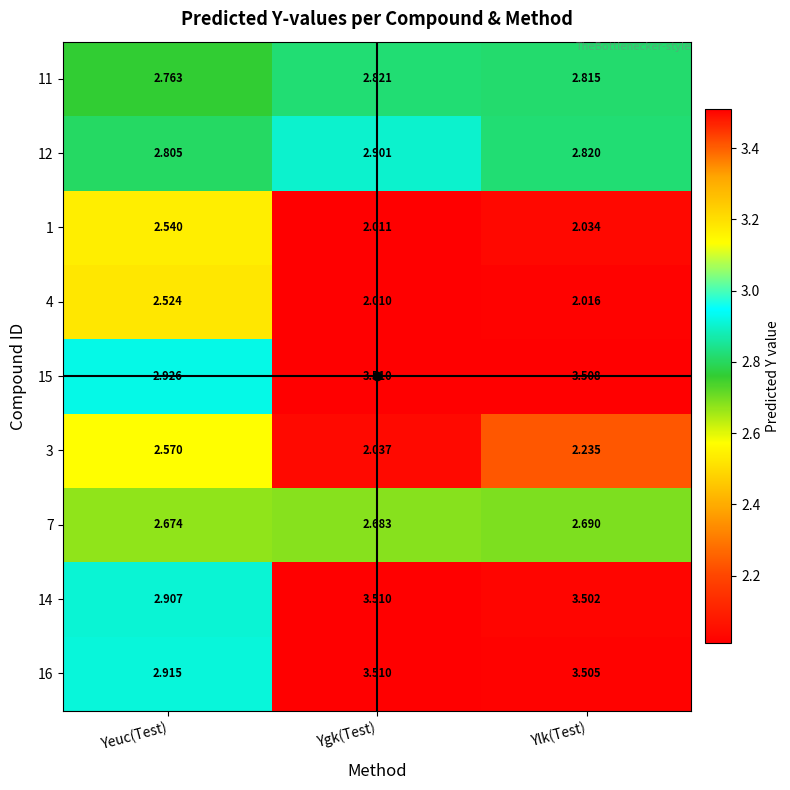

Which series has the largest total across all categories?

15